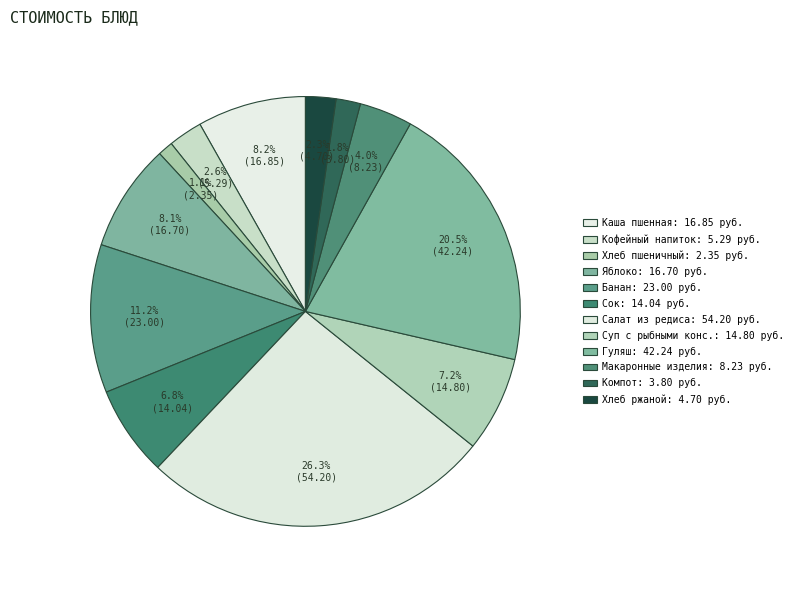

To the nearest percent, what is the difference between the largest and smallest slice percentages?

25%